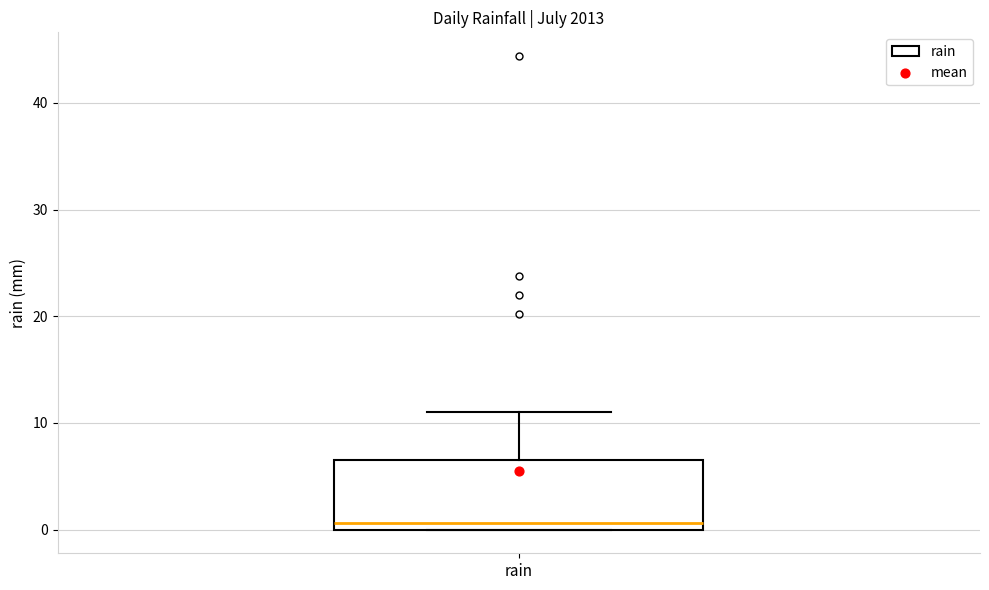

Where is the lower edge of the box for rain on the y-axis? The values are not printed on the chart, so give them approximately, as read against the axis.

0